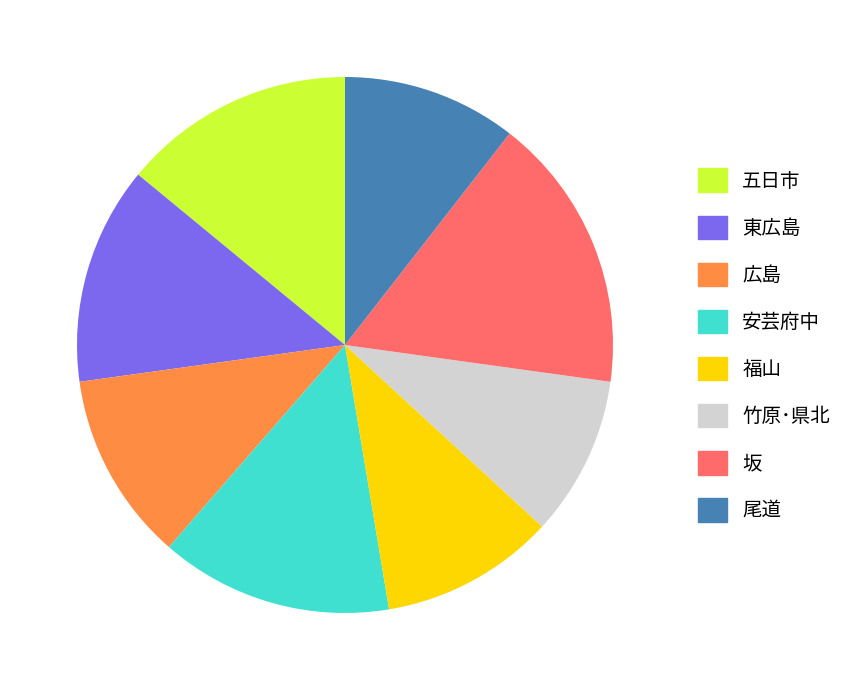

Which has a higher value, 安芸府中 or 坂?

坂